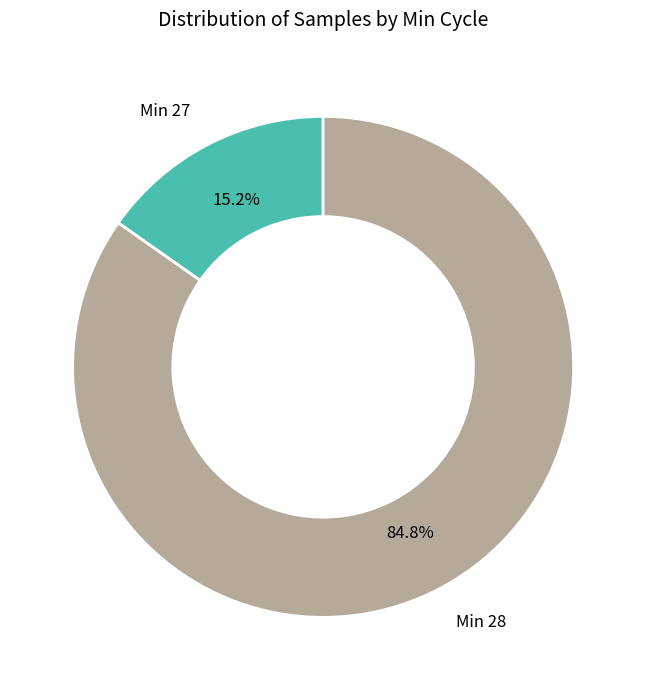

To the nearest percent, what is the average slice percentage?

50%